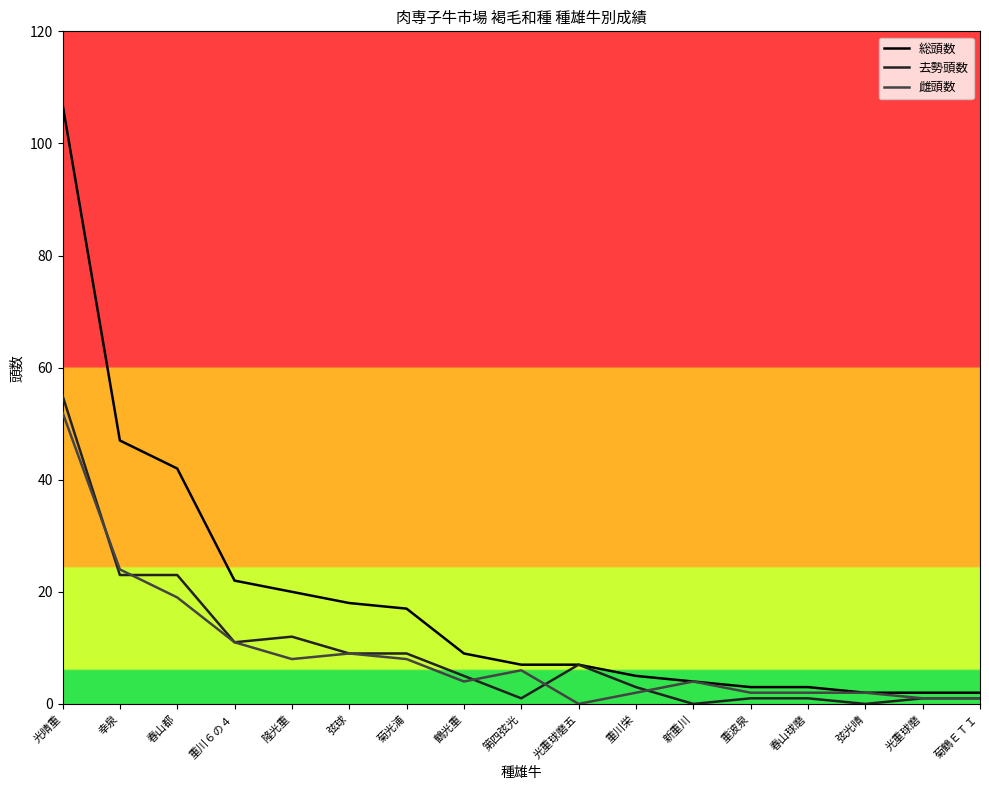

What is the spread (max minus min) of values at 幸泉?

24